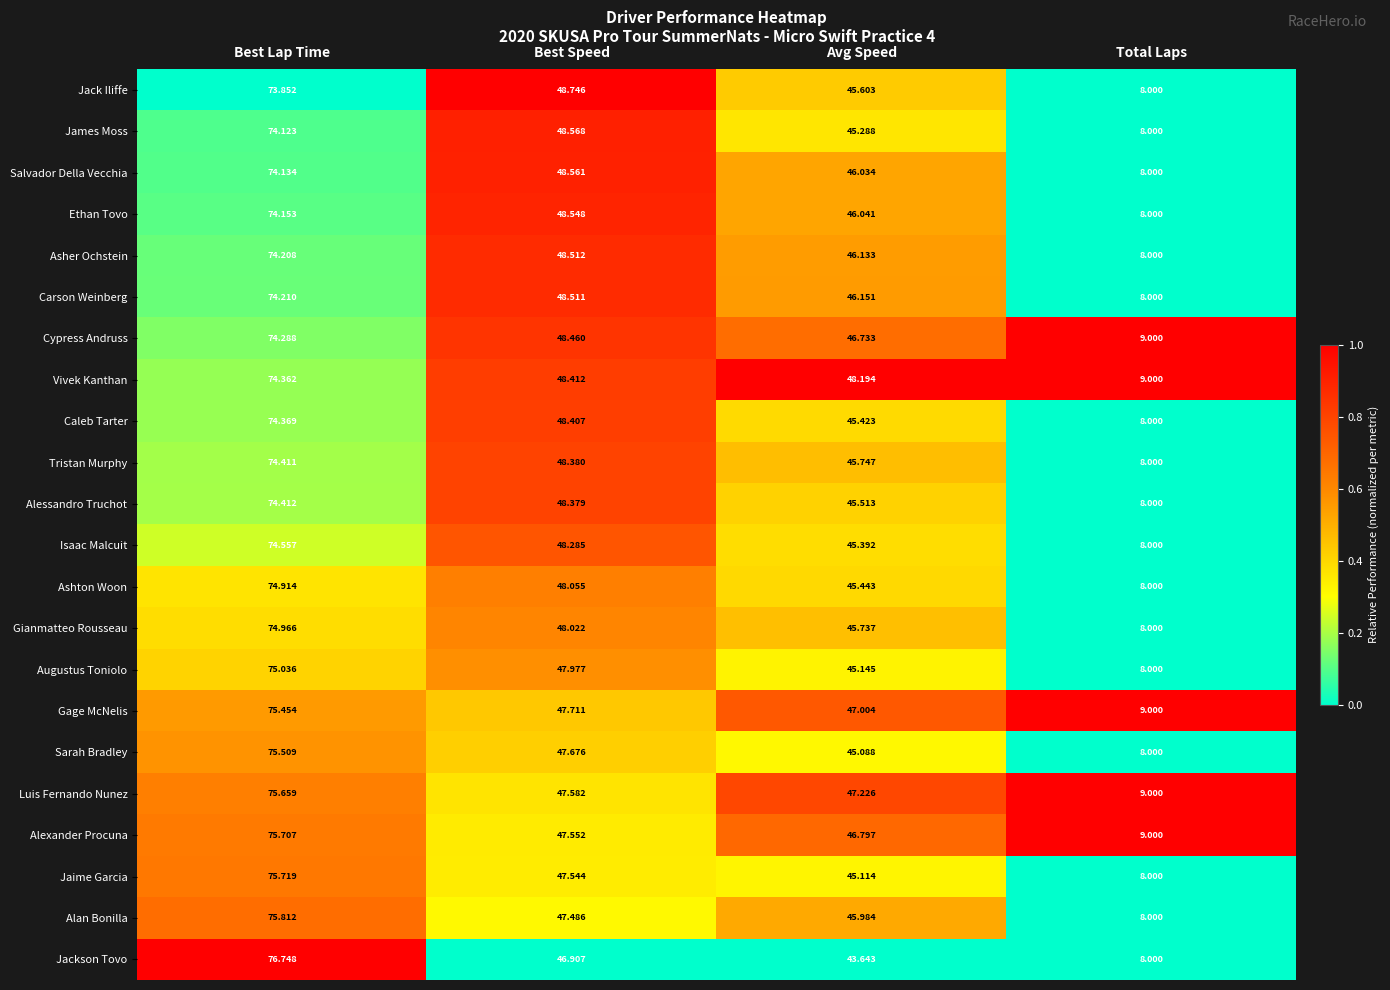

Where does the Augustus Toniolo series first go above 47?

Best Lap Time